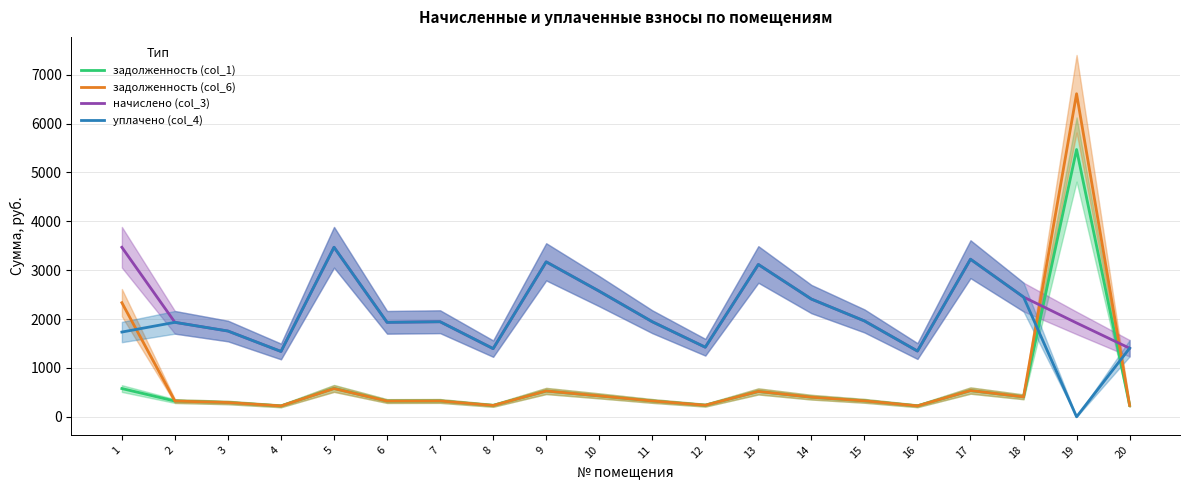

What is the total value across all series at 9?

7399.6